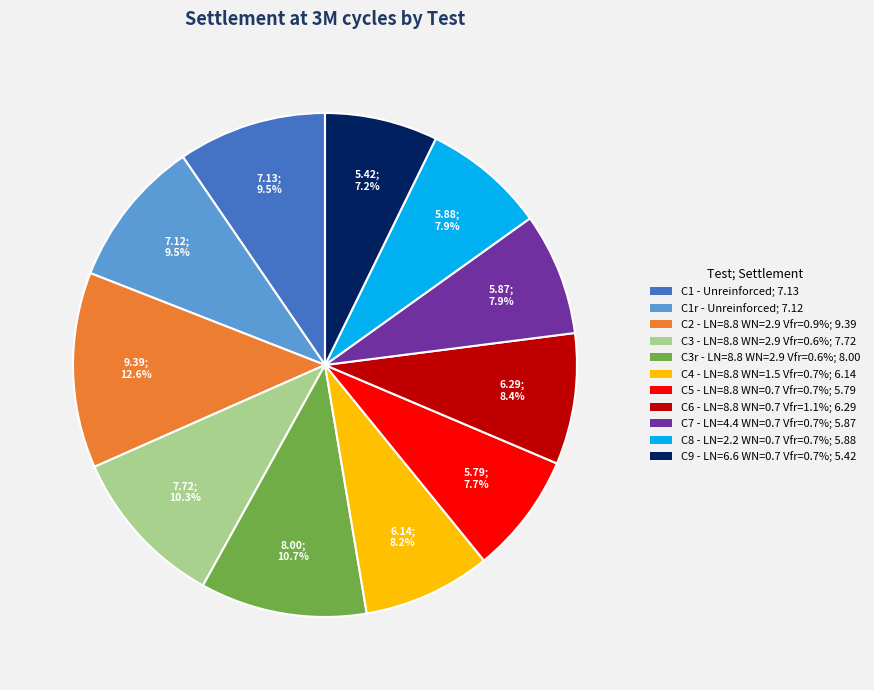

Is C3r - LN=8.8 WN=2.9 Vfr=0.6% the majority of the pie?

No